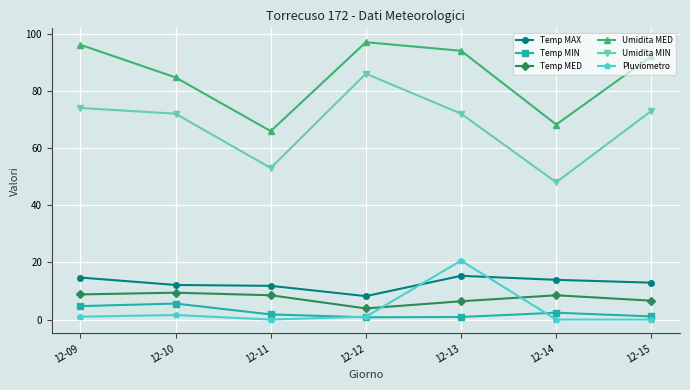

At which label does Umidita MIN reach its minimum?

12-14